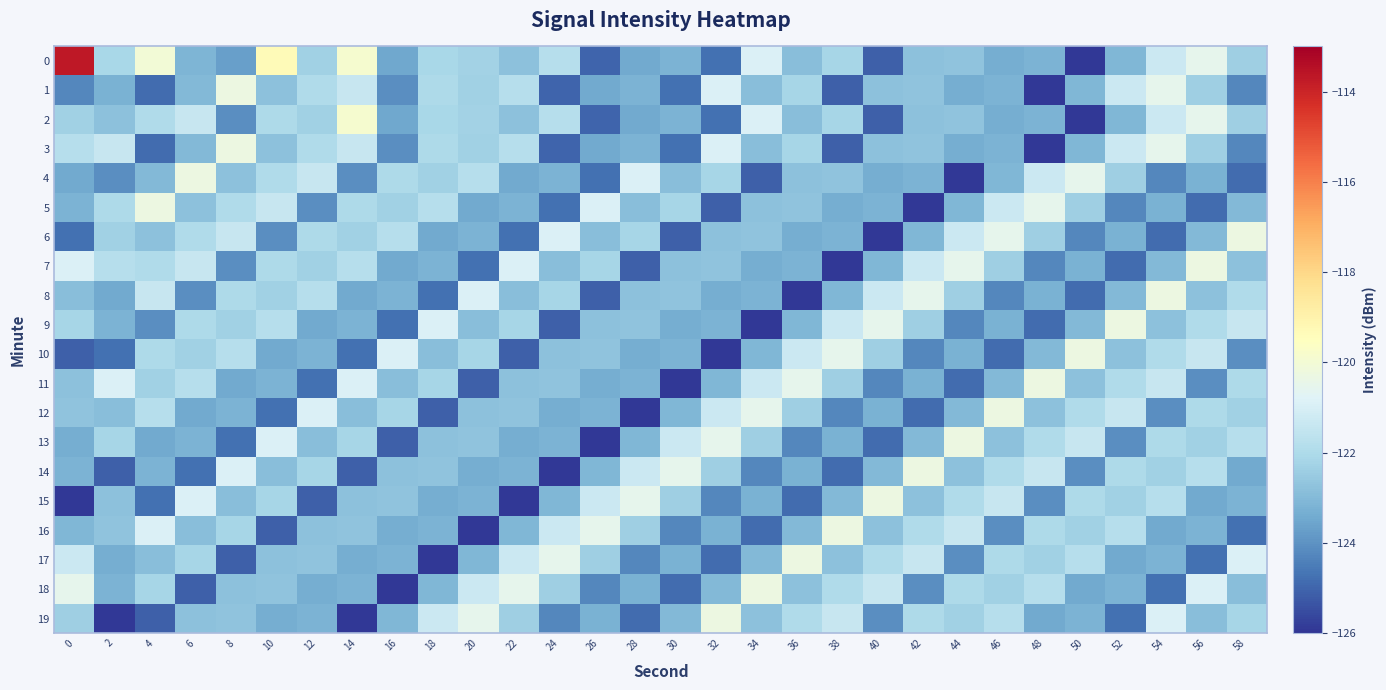

At which category is the sum across all series the highest?

54